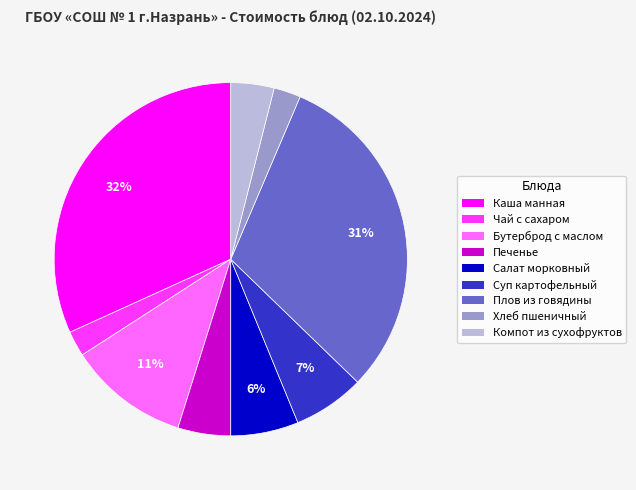

Is there any slice that represents more than half of the pie?

No